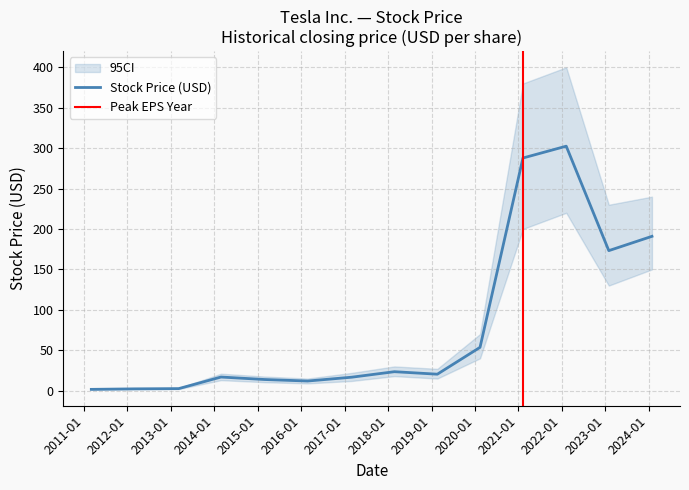

Where is the first local minimum?

2016-02-24